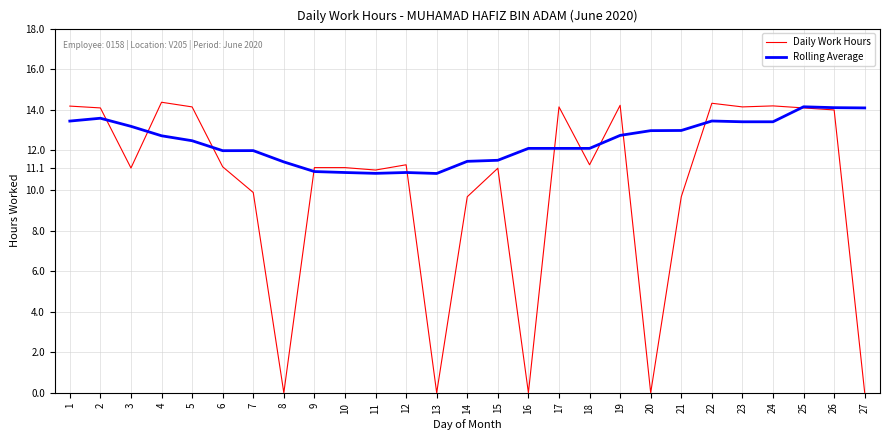

True or false: Rolling Average has a value of 13.4 at 22.

True